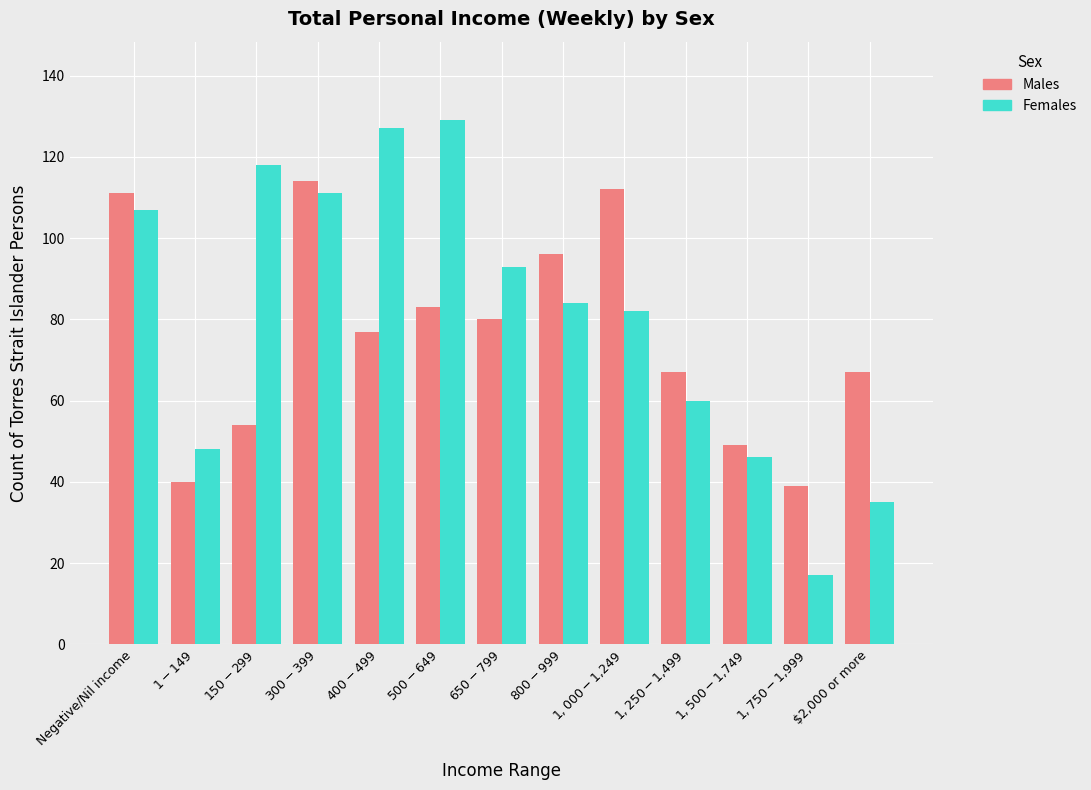

Between $1-$149 and $400-$499, which series saw the biggest shift?

Females